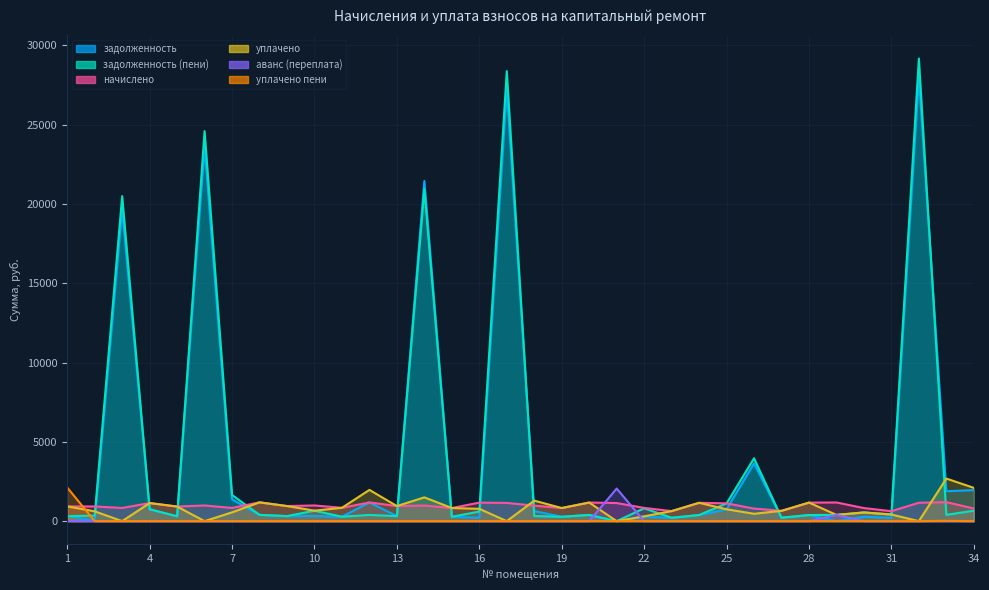

Which category has the highest value in the начислено series?

33